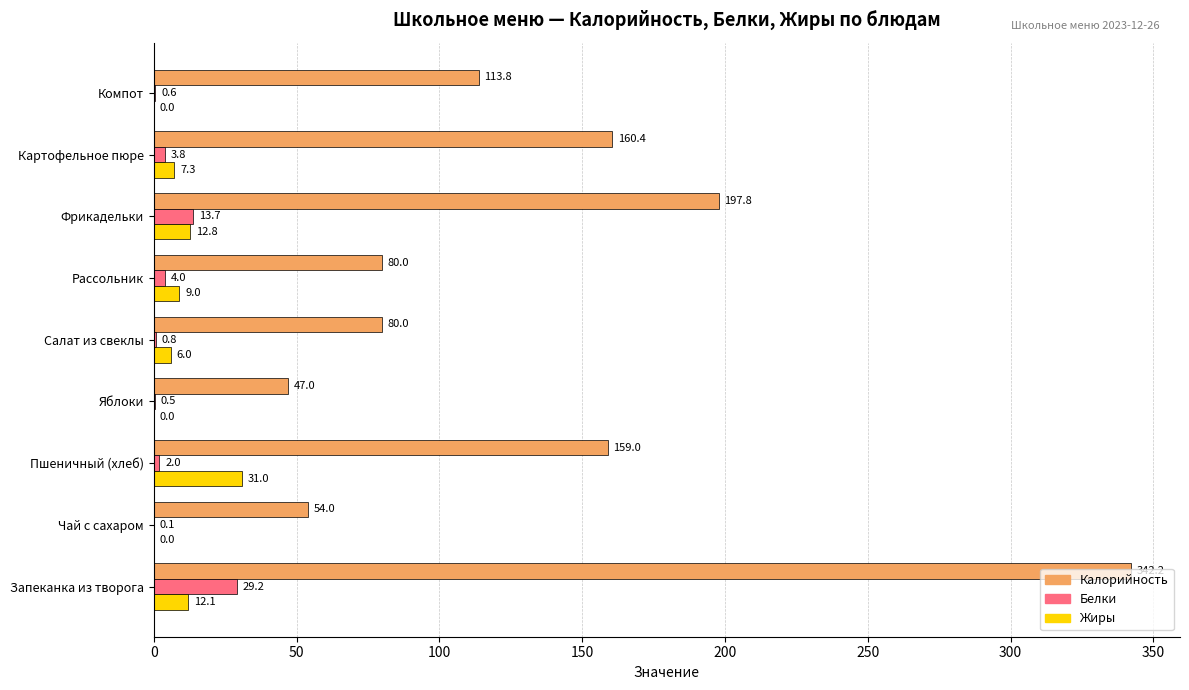

At which label does Жиры reach its peak?

Пшеничный (хлеб)